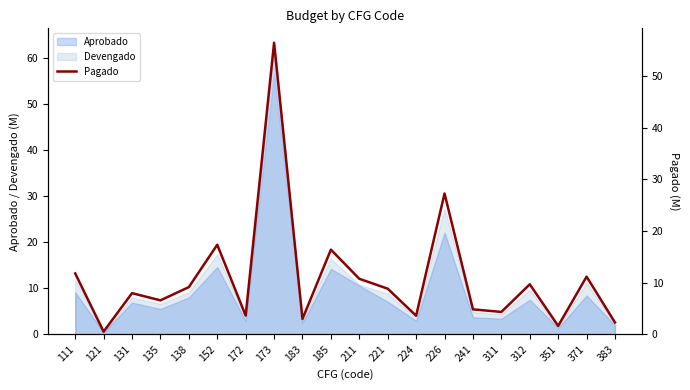

Which label corresponds to the smallest value in the chart?

121